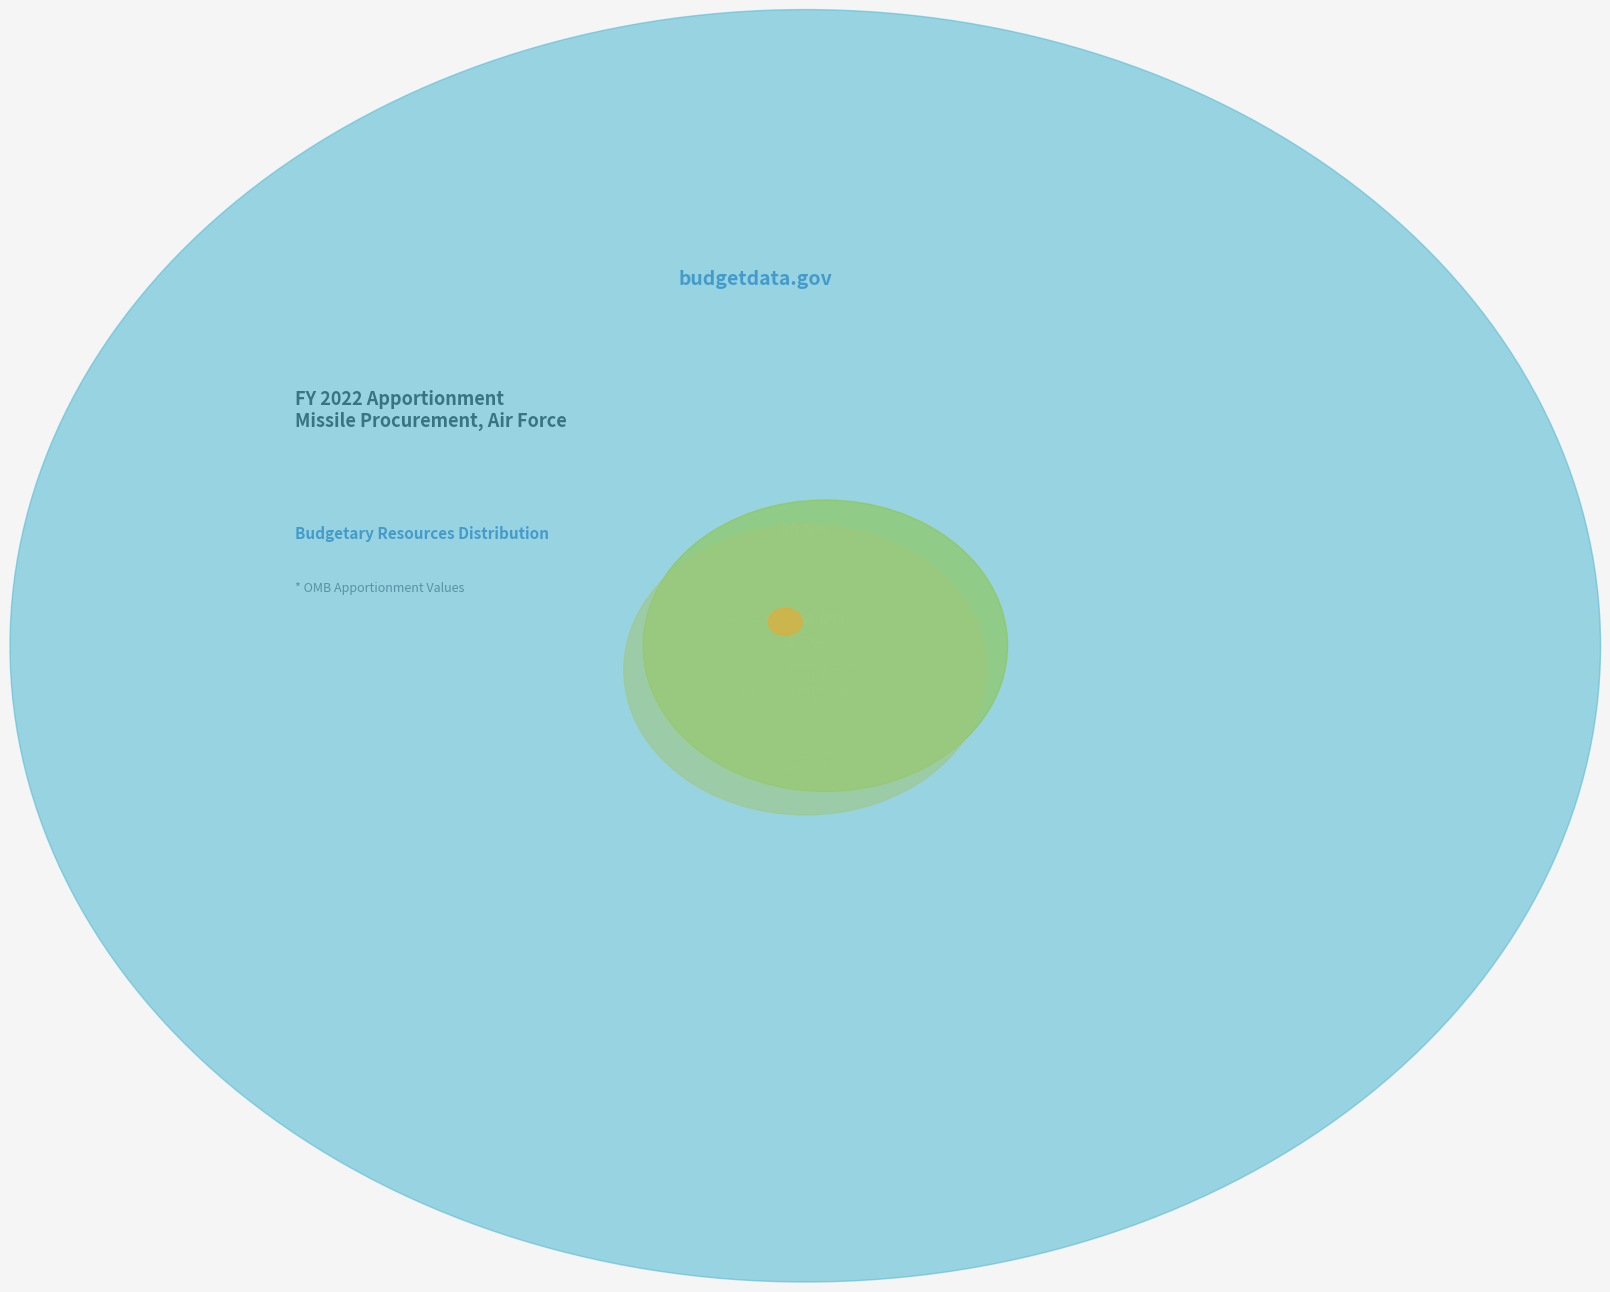

To the nearest percent, what is the combined percentage of BA: Disc: Spending auth: Antic colls and Reimbursables?

9%